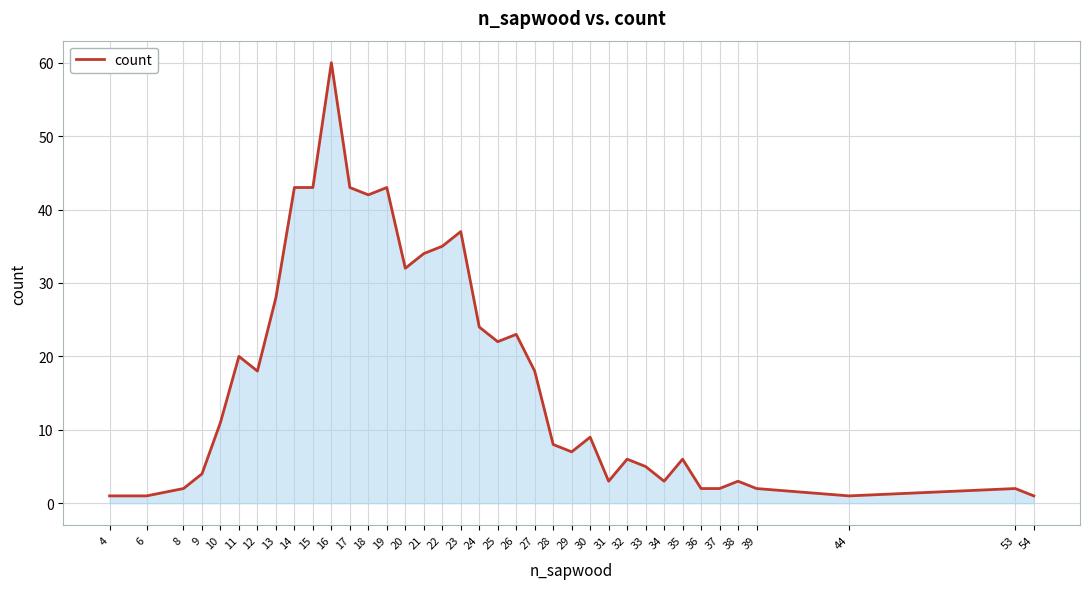

True or false: the data shows 4 at 9.

True